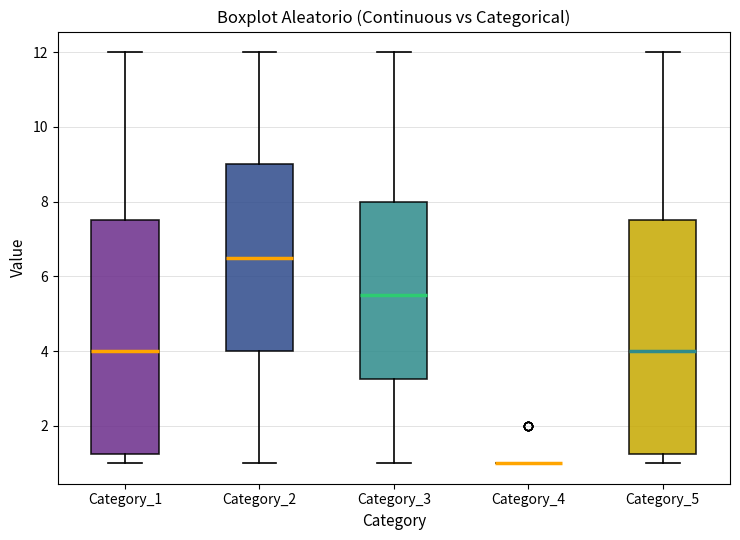

Reading left to right, read every box against the y-axis: the position of its median line, the range the box covers, and the ends of its whiskers. The values are not printed on the chart, so give them approximately, as read against the axis.

Category_1: median 4.0, box 1.2 to 7.6, whiskers 1.0 to 12.0
Category_2: median 6.6, box 4.0 to 9.0, whiskers 1.0 to 12.0
Category_3: median 5.6, box 3.2 to 8.0, whiskers 1.0 to 12.0
Category_4: box collapsed to a line at 1.0, whiskers 1.0 to 1.0
Category_5: median 4.0, box 1.2 to 7.6, whiskers 1.0 to 12.0